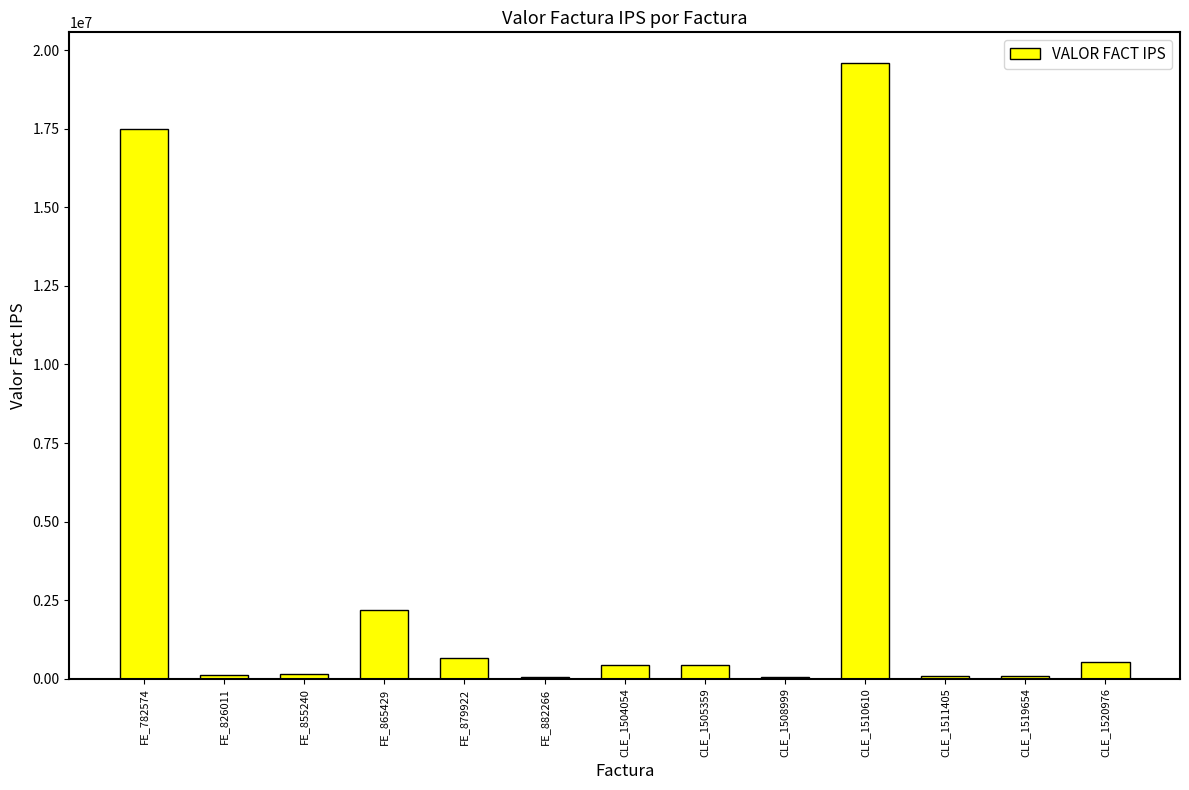

What value does the data have at CLE_1520976?

535096